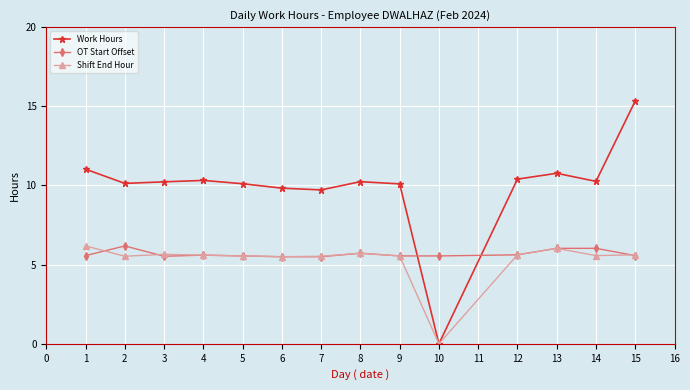

How many data points in Work Hours are above 10?

11